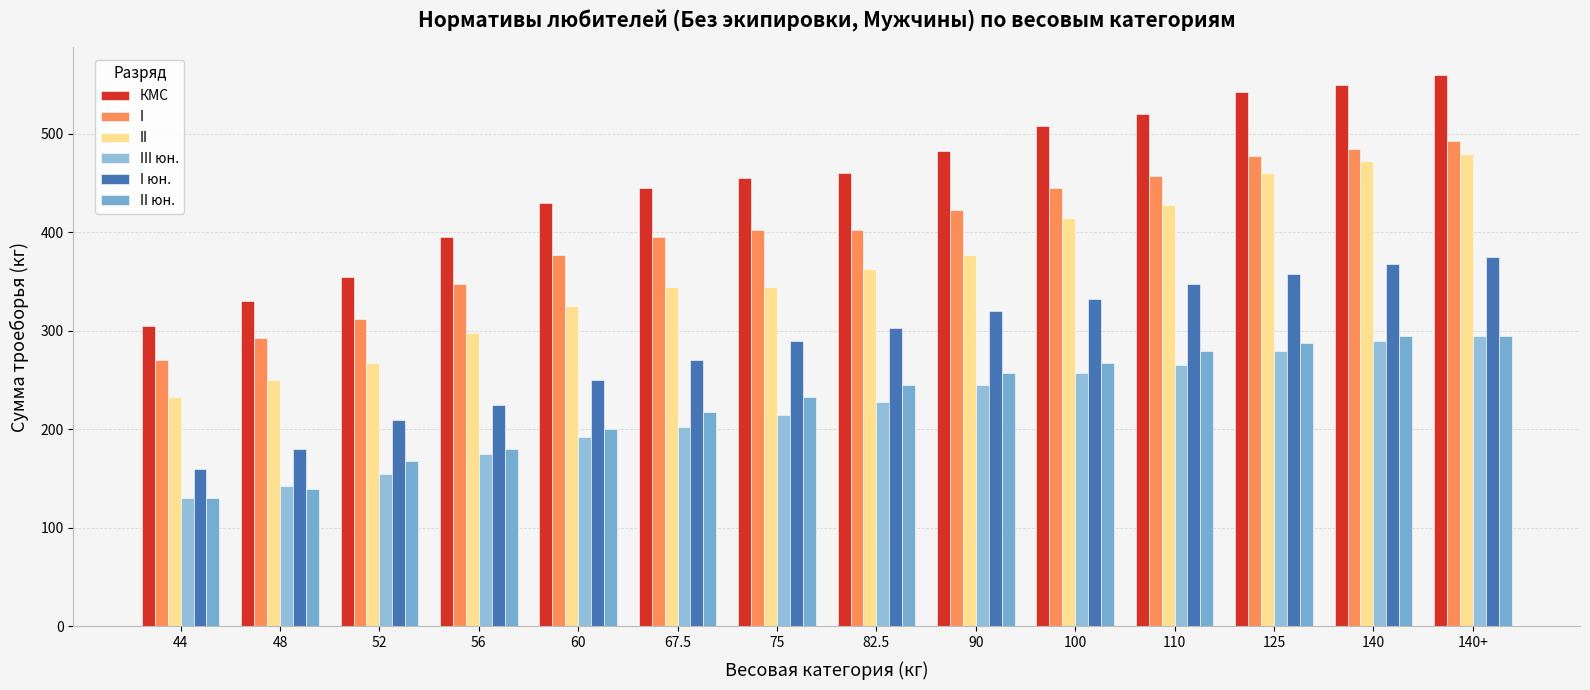

Does the chart contain stacked bars?

No